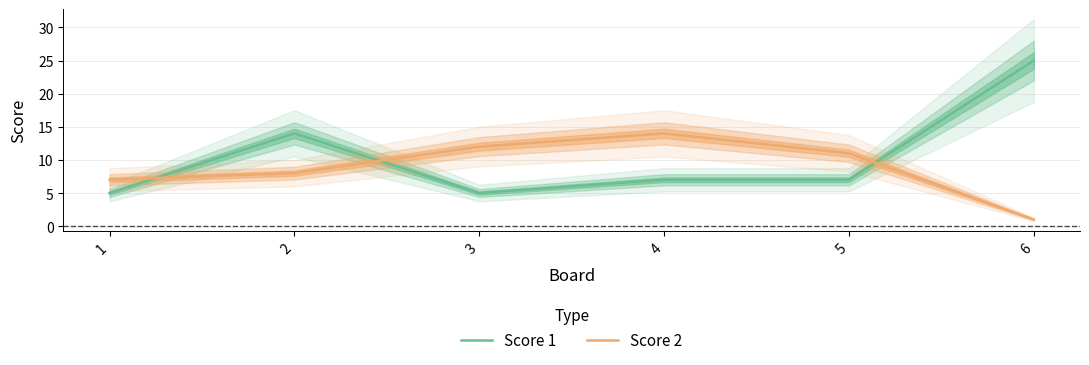

Rank the series by their average value, from highest to lowest.

Score 1, Score 2